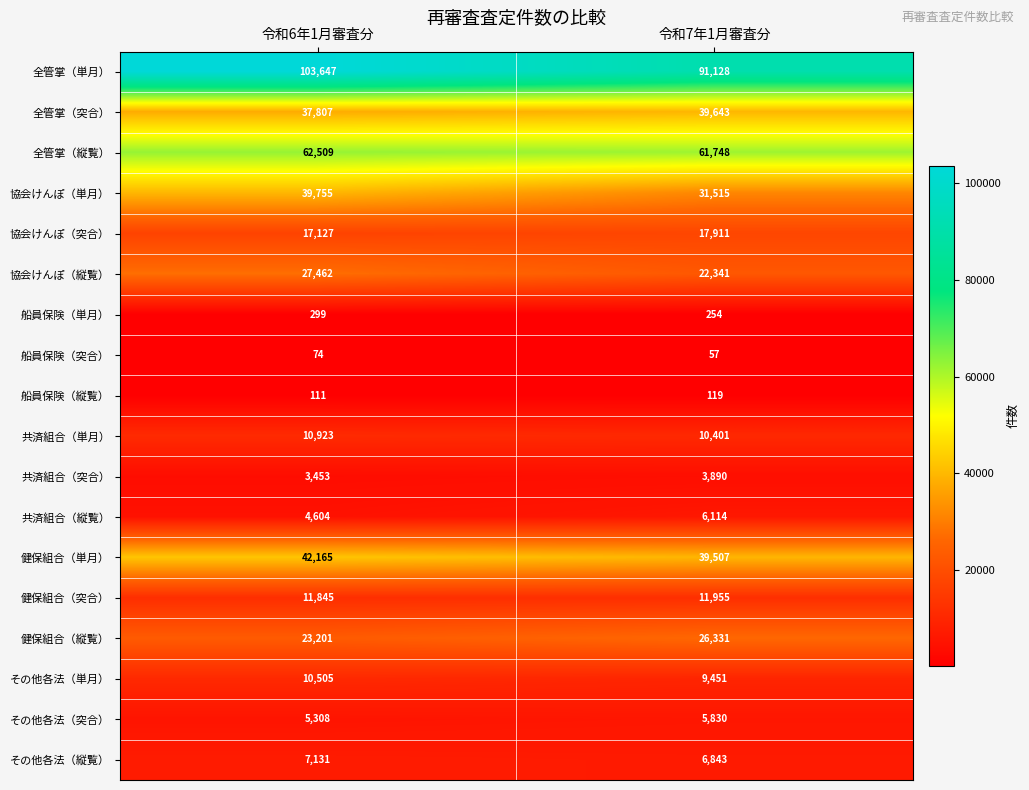

How many series are shown in this chart?

18